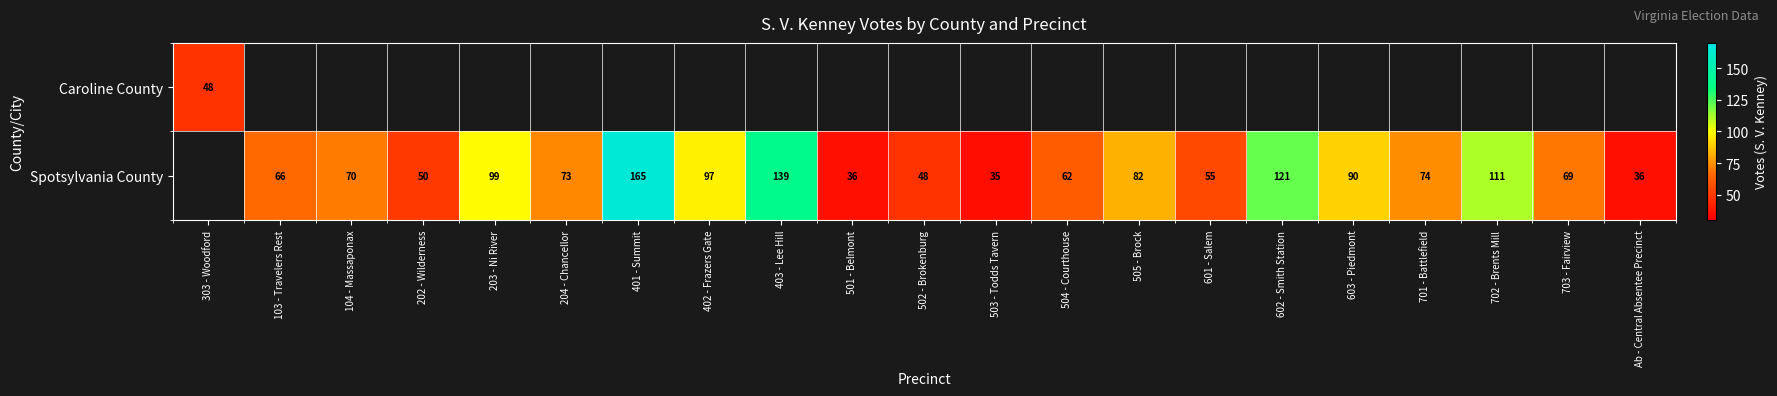

True or false: Spotsylvania County has a value of 53 at 503 - Todds Tavern.

False